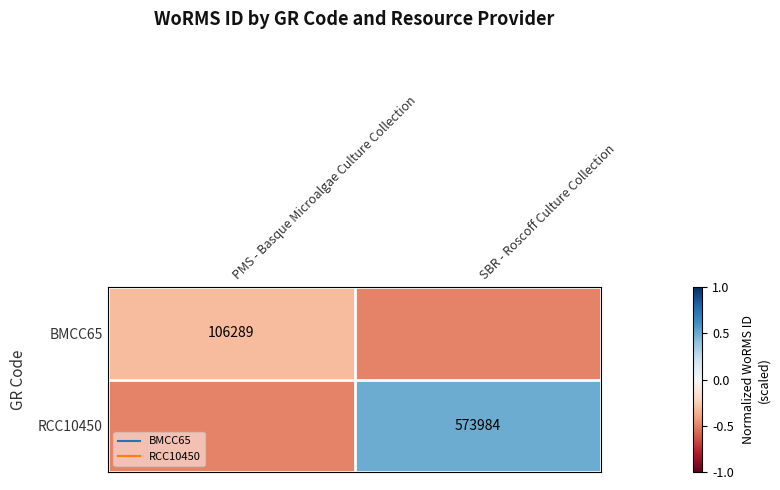

What is the sum of all BMCC65 values?

-0.8